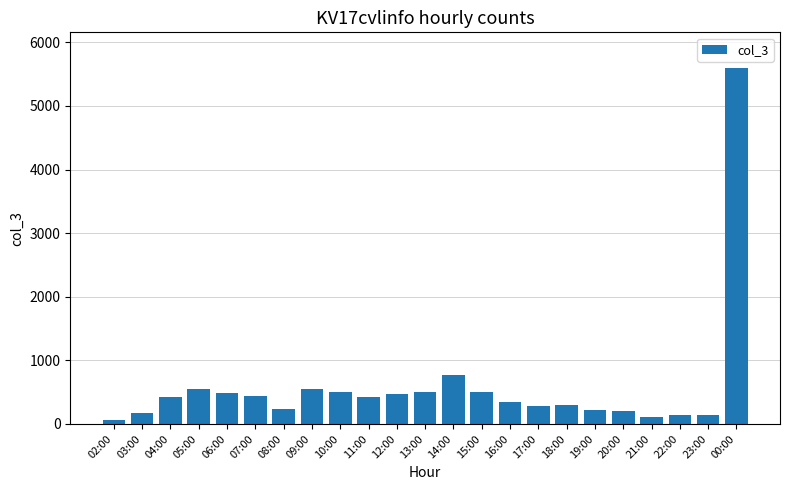

Between 09:00 and 20:00, which is larger?

09:00